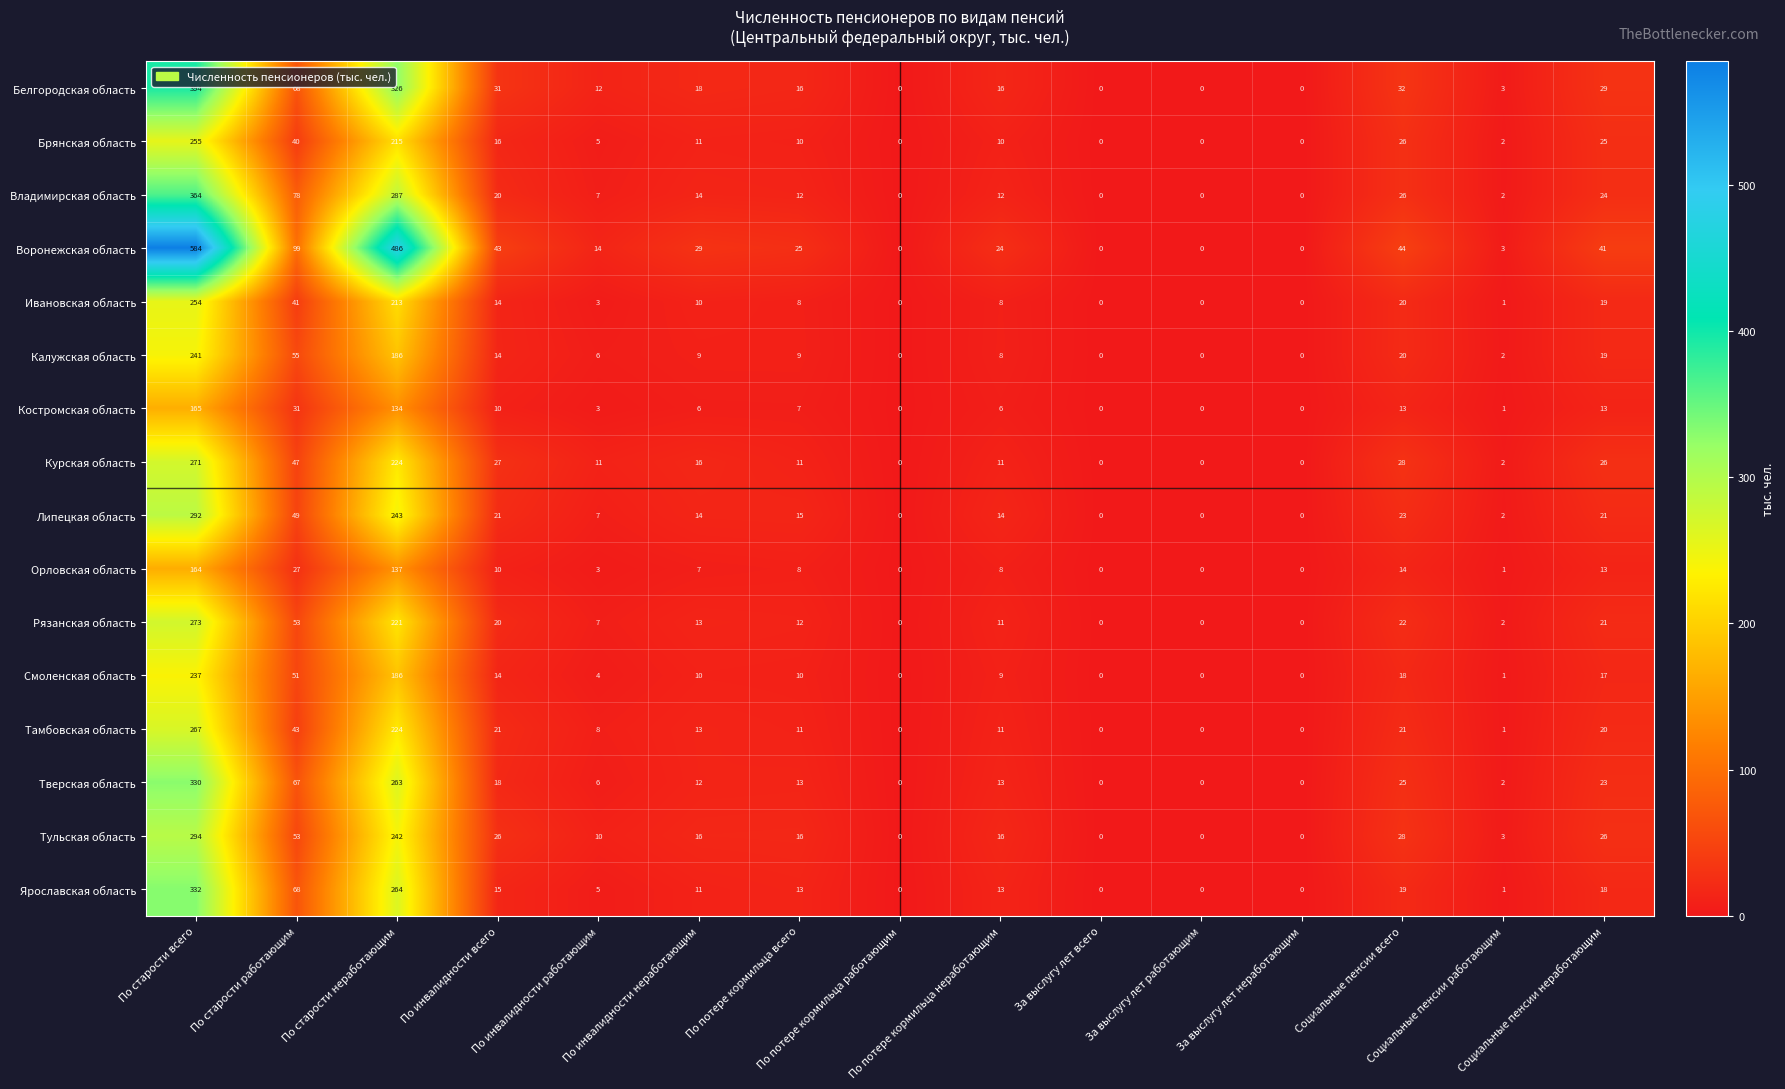

List the series in order of their peak value, lowest first.

Орловская область, Костромская область, Смоленская область, Калужская область, Ивановская область, Брянская область, Тамбовская область, Курская область, Рязанская область, Липецкая область, Тульская область, Тверская область, Ярославская область, Владимирская область, Белгородская область, Воронежская область